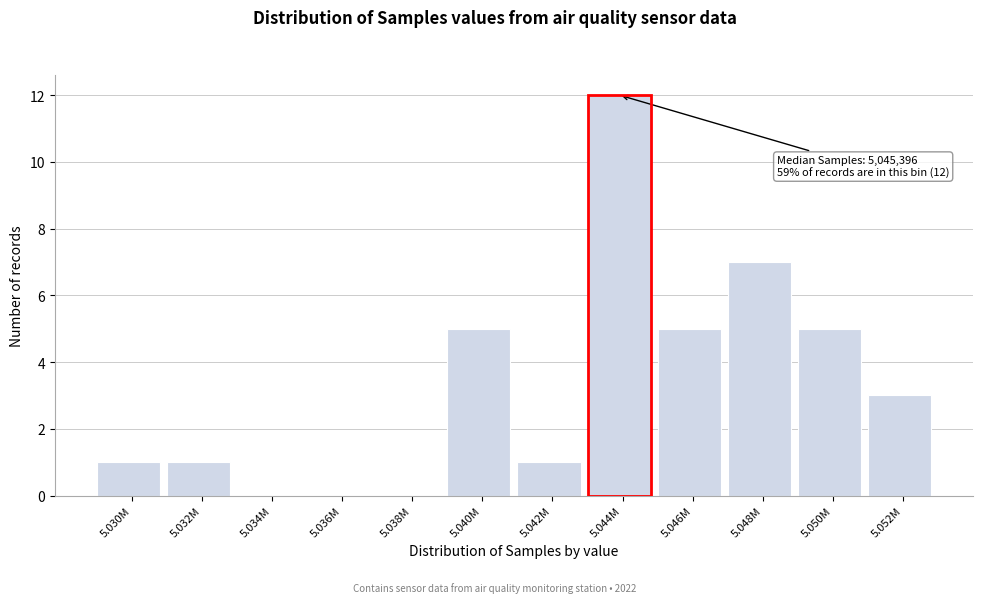

Reading left to right, list all the values displayed in this chart.

5.030M=1	5.032M=1	5.034M=0	5.036M=0	5.038M=0	5.040M=5	5.042M=1	5.044M=12	5.046M=5	5.048M=7	5.050M=5	5.052M=3